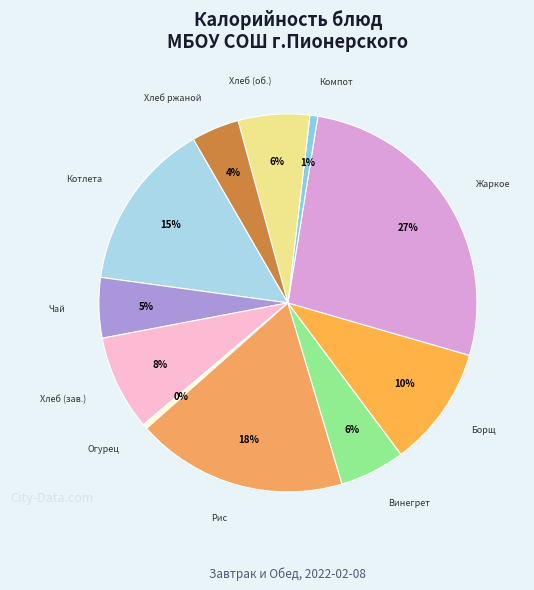

To the nearest percent, what is the average slice percentage?

9%